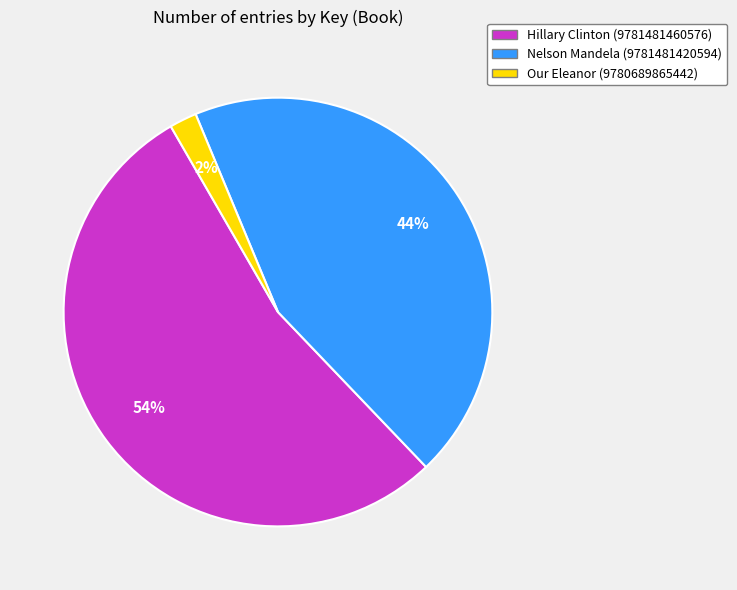

Is there any slice that represents more than half of the pie?

Yes